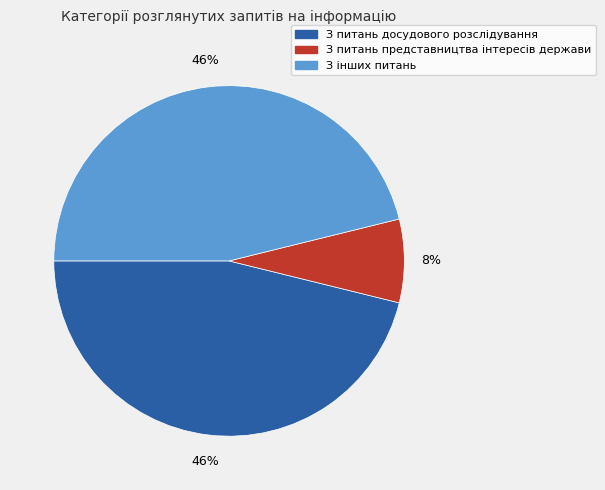

How many slices are in this pie chart?

3